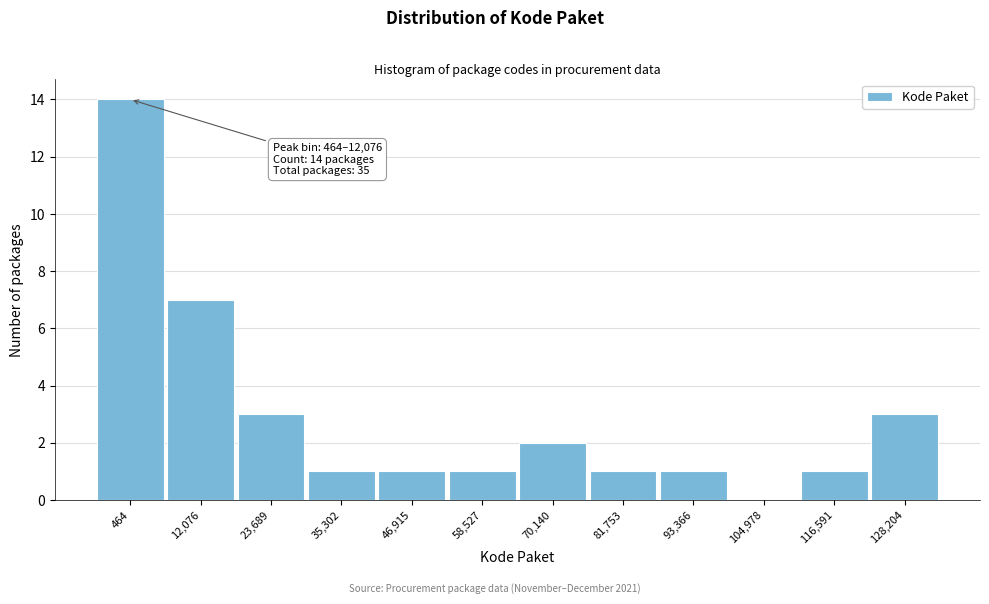

Reading left to right, what are all the values shown in this chart?

464=14	12,076=7	23,689=3	35,302=1	46,915=1	58,527=1	70,140=2	81,753=1	93,366=1	104,978=0	116,591=1	128,204=3